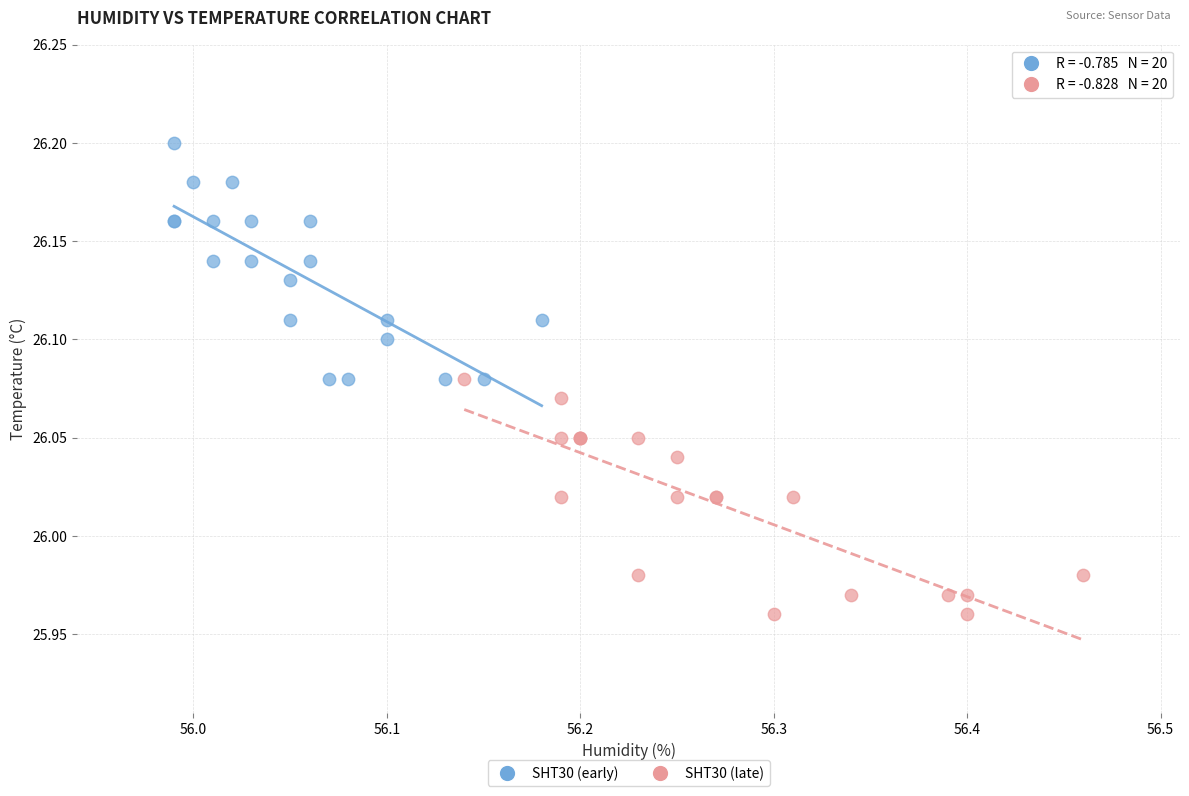

Which series contains the lowest Y value?

SHT30 (late)